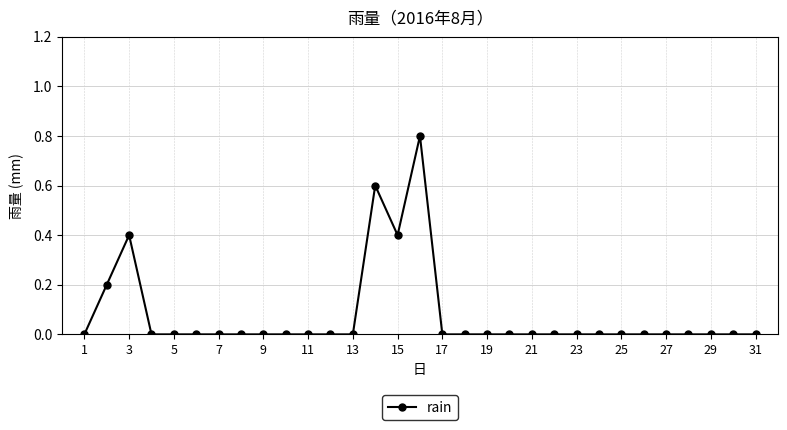

True or false: the data has more than 2 interior local peaks.

True